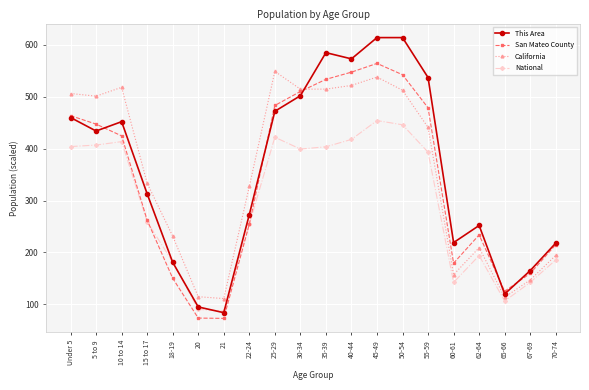

List the series in order of their peak value, highest first.

This Area, San Mateo County, California, National